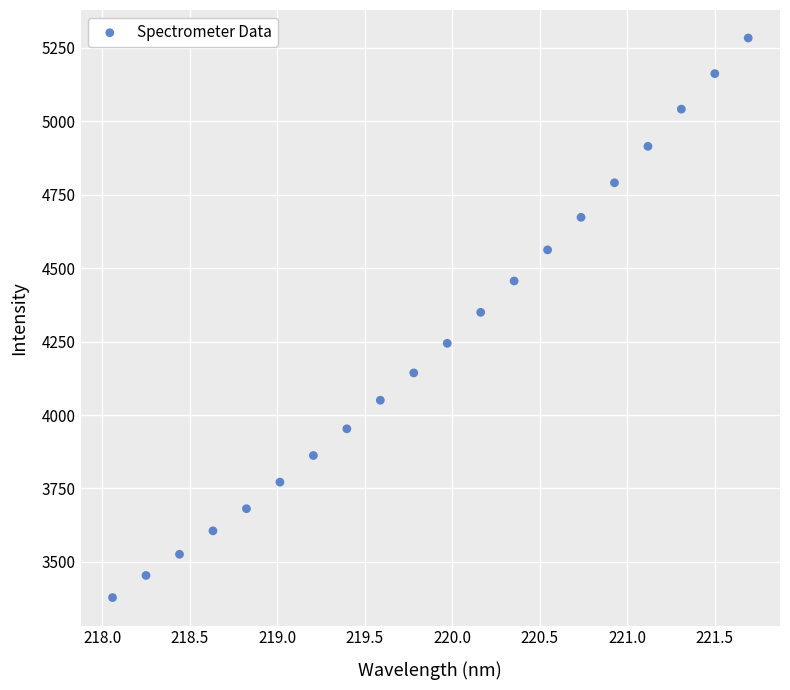

What is the range of Y values (max minus min)?

1905.4